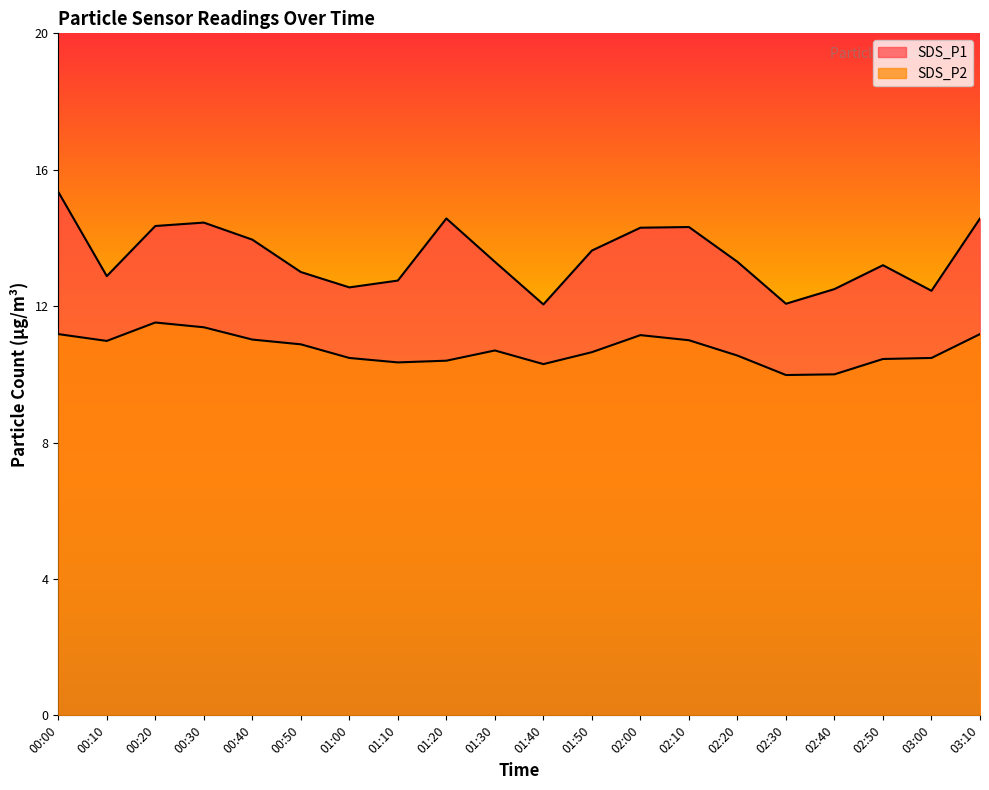

What are all the series names shown in the legend?

SDS_P1, SDS_P2